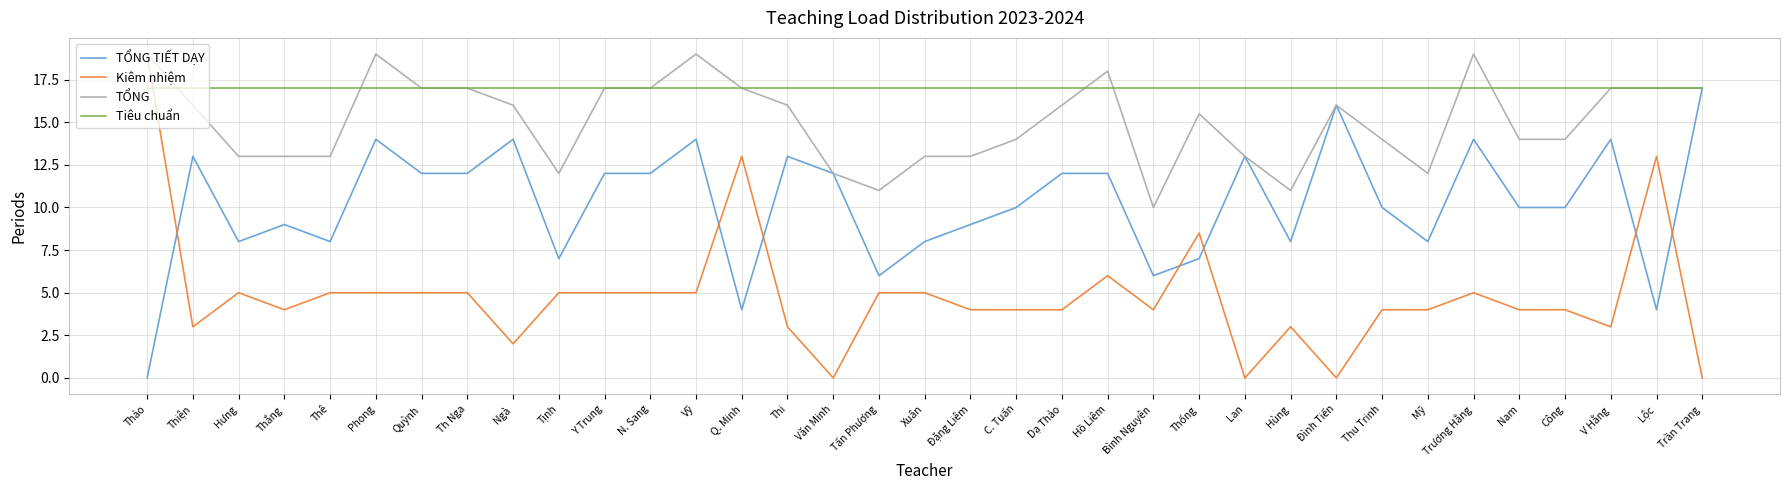

Where is the first local maximum for Kiêm nhiệm?

Hưng